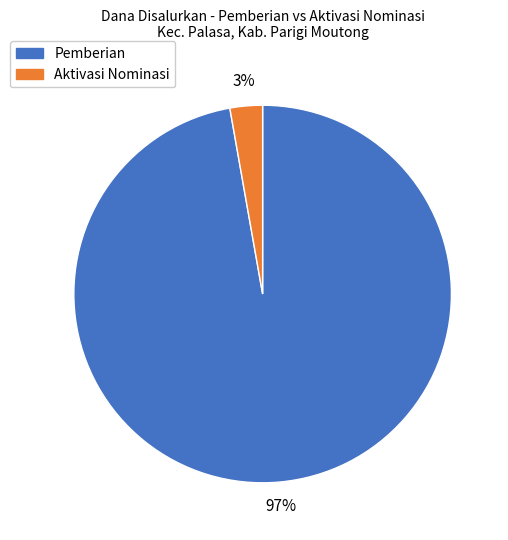

To the nearest percent, what is the difference between the largest and smallest slice percentages?

94%